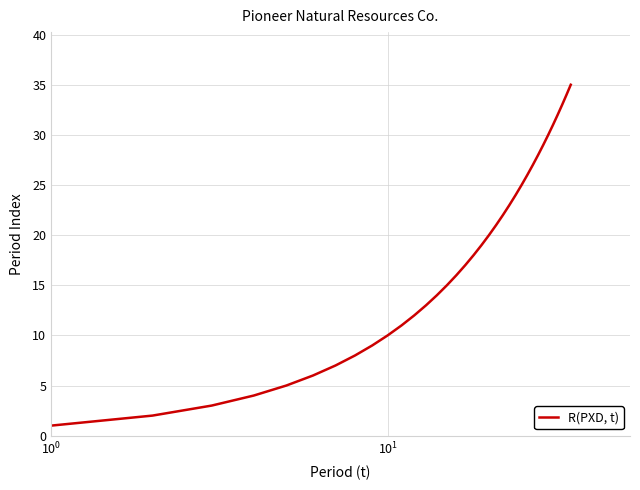

What is the maximum value shown in the chart?

35